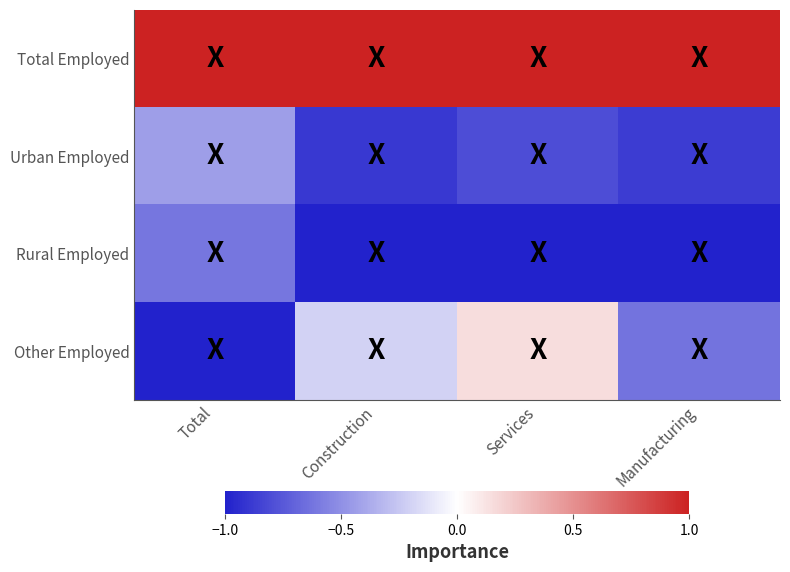

Reading left to right, list all the values displayed in this chart.

Total Employed: Total=1.0	Construction=1.0	Services=1.0	Manufacturing=1.0
Urban Employed: Total=-0.4	Construction=-0.9	Services=-0.8	Manufacturing=-0.9
Rural Employed: Total=-0.6	Construction=-1.0	Services=-1.0	Manufacturing=-1.0
Other Employed: Total=-1.0	Construction=-0.2	Services=0.2	Manufacturing=-0.6